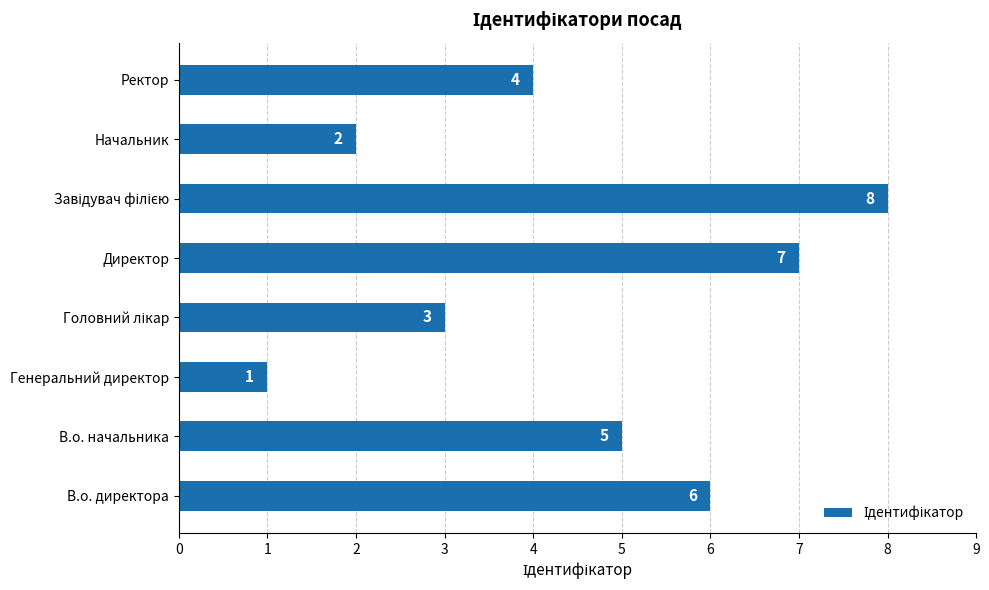

What is the difference between the second highest and minimum values?

6